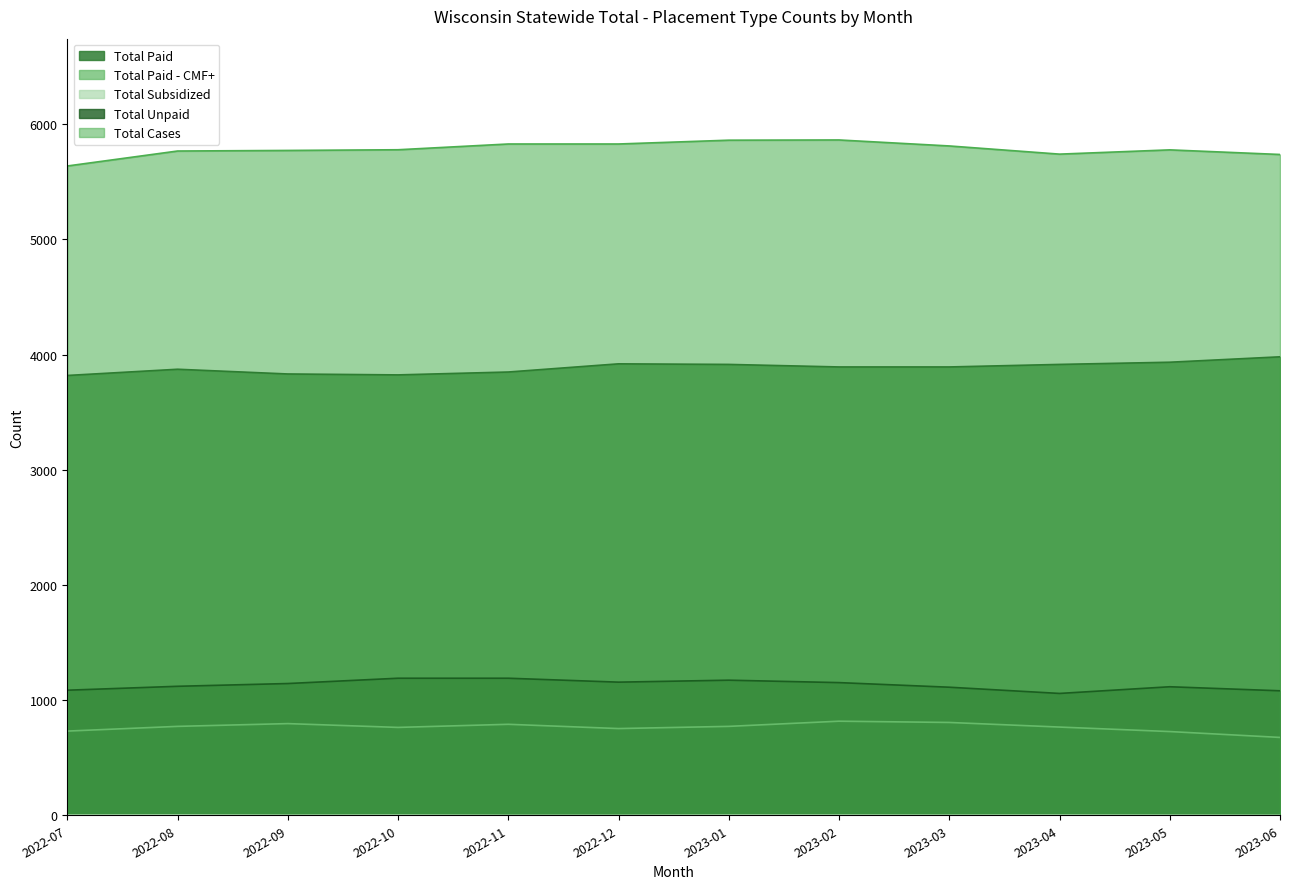

The value of Total Subsidized at 2023-05 is 1. True or false?

True